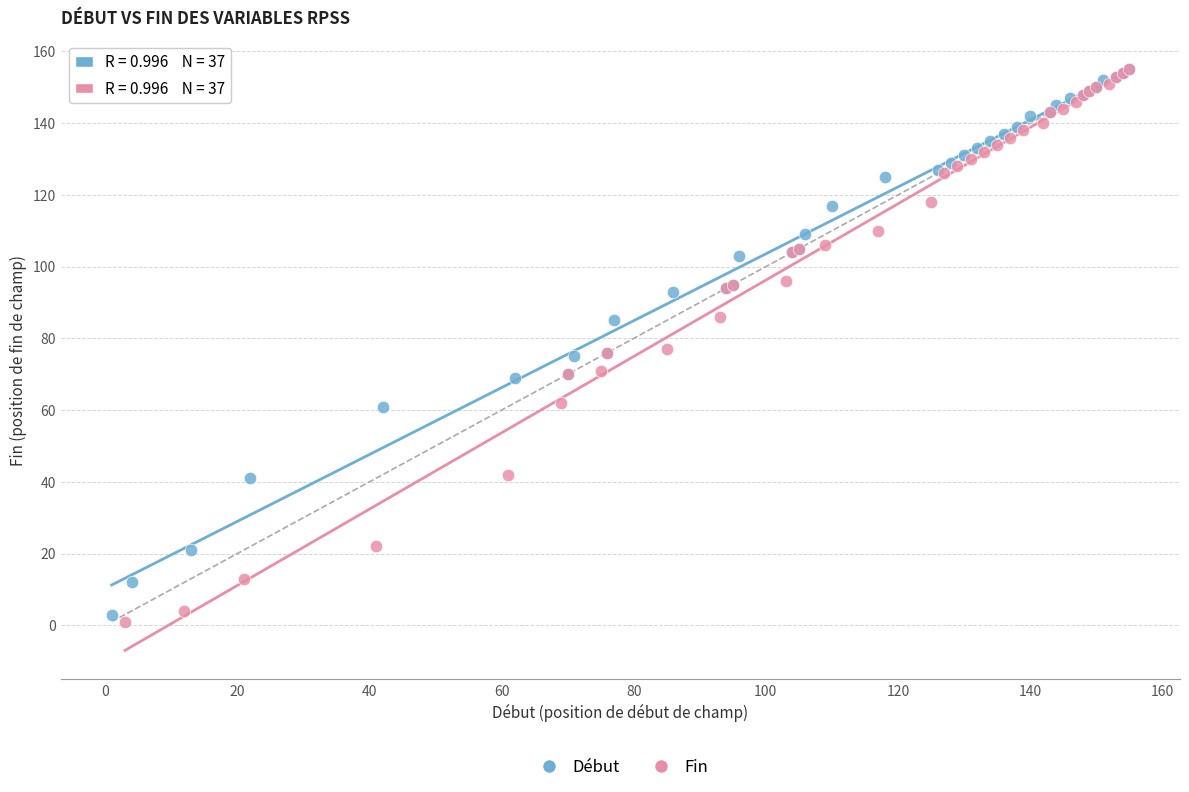

What are all the series names shown in the legend?

Début, Fin